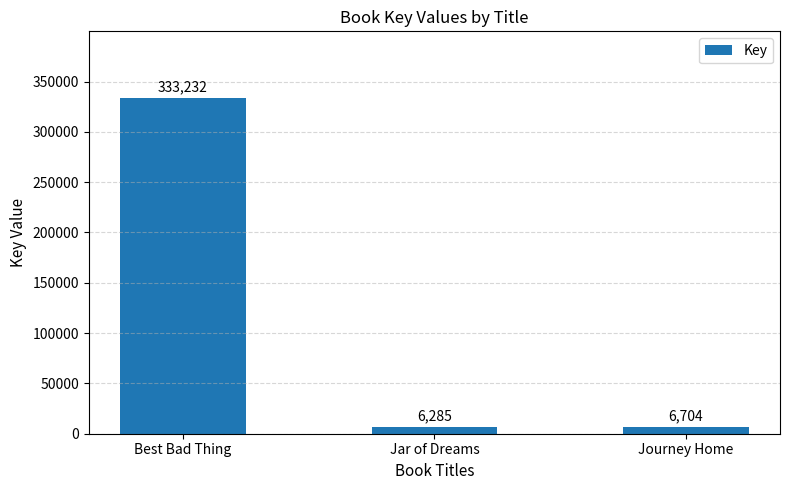

How many series are shown in this chart?

1